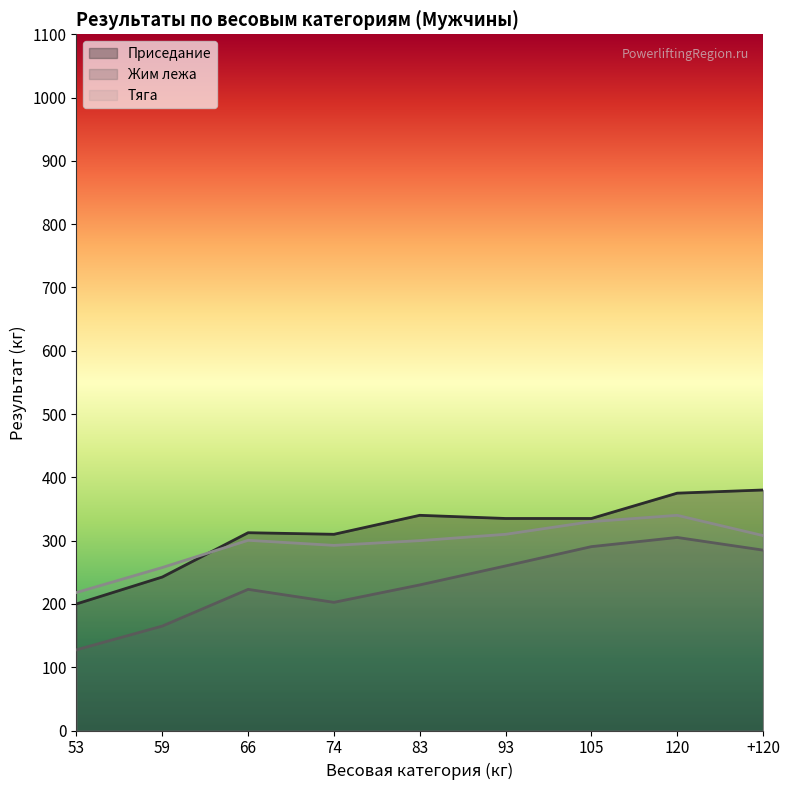

Reading left to right, extract all data points from this chart.

Приседание: 200.0	242.5	312.5	310.0	340.0	335.0	335.0	375.0	380.0
Жим лежа: 127.5	165.0	223.0	202.5	230.0	260.0	290.5	305.0	285.0
Тяга: 218.0	257.5	300.5	292.5	300.0	310.0	330.0	340.0	308.0